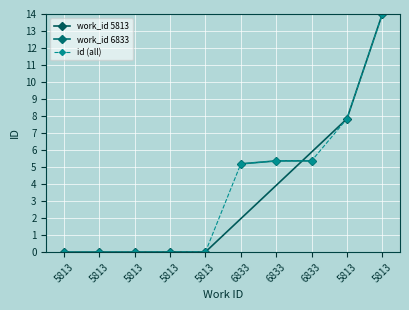

List the labels in order of value, largest first.

5813, 5813, 6833, 6833, 6833, 5813, 5813, 5813, 5813, 5813